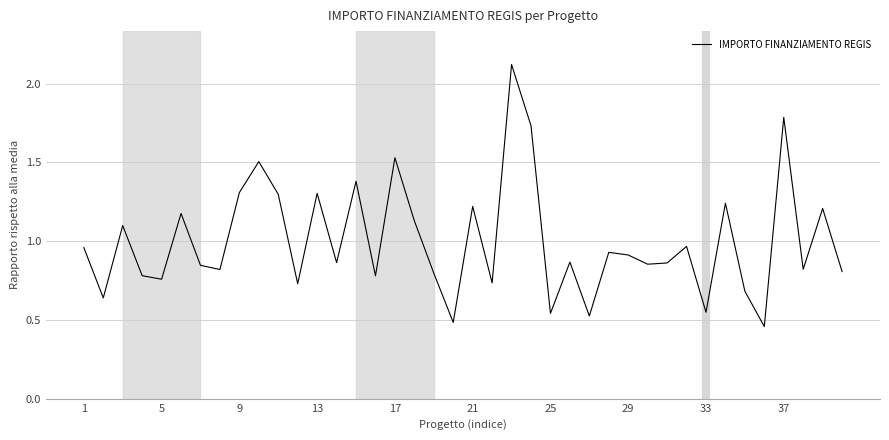

How many lines are shown in the chart?

1